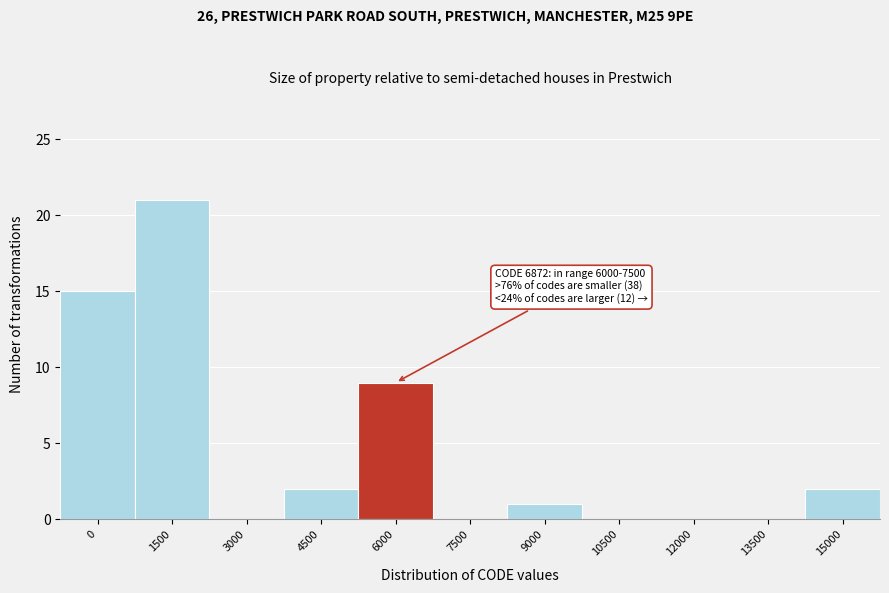

Reading left to right, list all the values displayed in this chart.

0=15	1500=21	3000=0	4500=2	6000=9	7500=0	9000=1	10500=0	12000=0	13500=0	15000=2